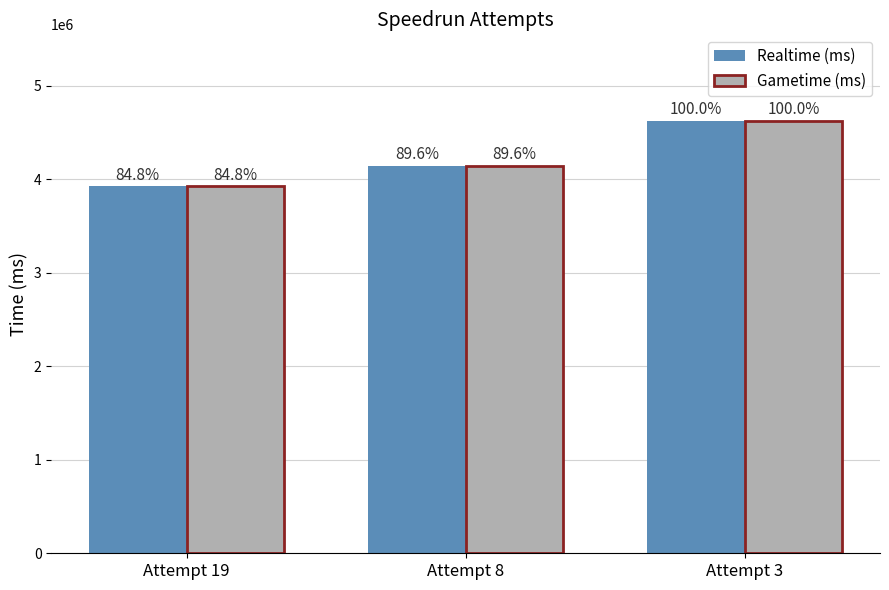

True or false: Gametime (ms) has a value of 7895029 at Attempt 3.

False